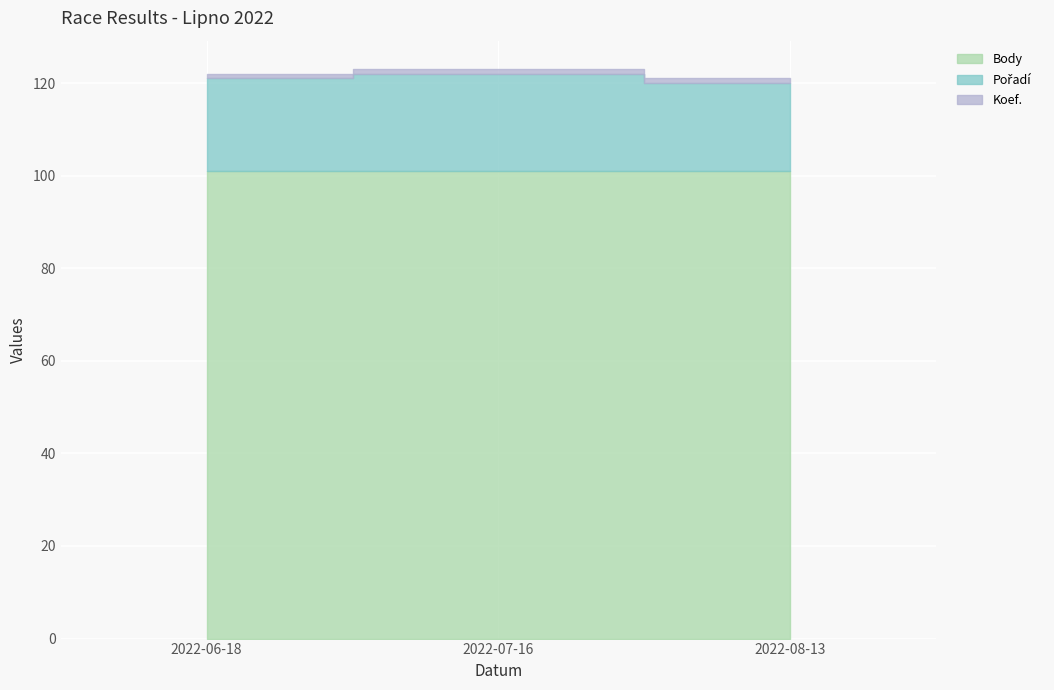

What is the spread (max minus min) of values at 2022-07-16?

100